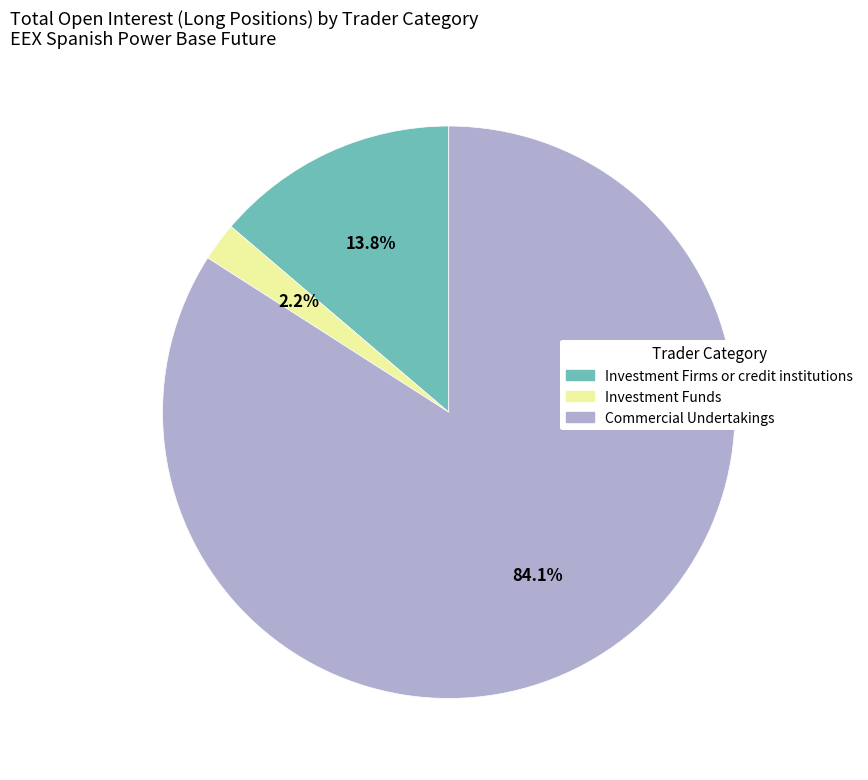

What is the total percentage of Commercial Undertakings and Investment Firms or credit institutions?

97.8%